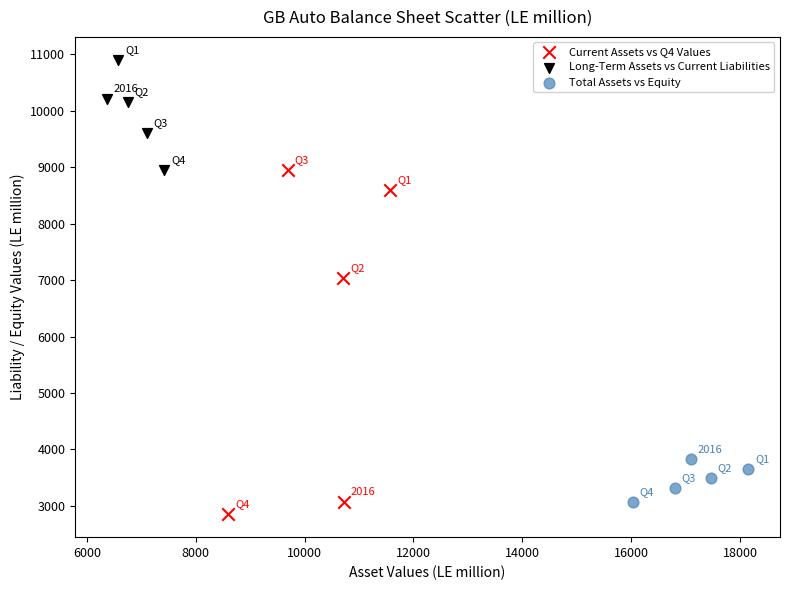

Which series has the widest spread of Y values?

Current Assets vs Q4 Values